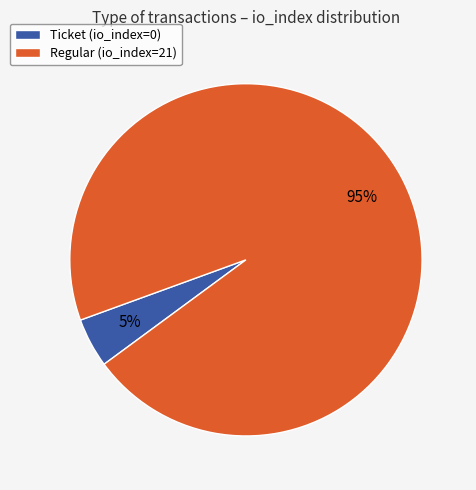

Do Regular (io_index=21) and Ticket (io_index=0) together represent more than half of the pie?

Yes